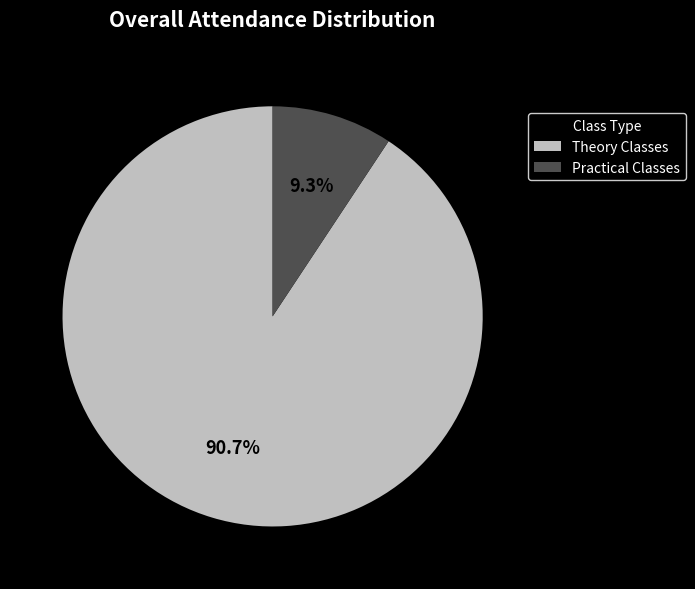

Between Practical Classes and Theory Classes, which is larger?

Theory Classes